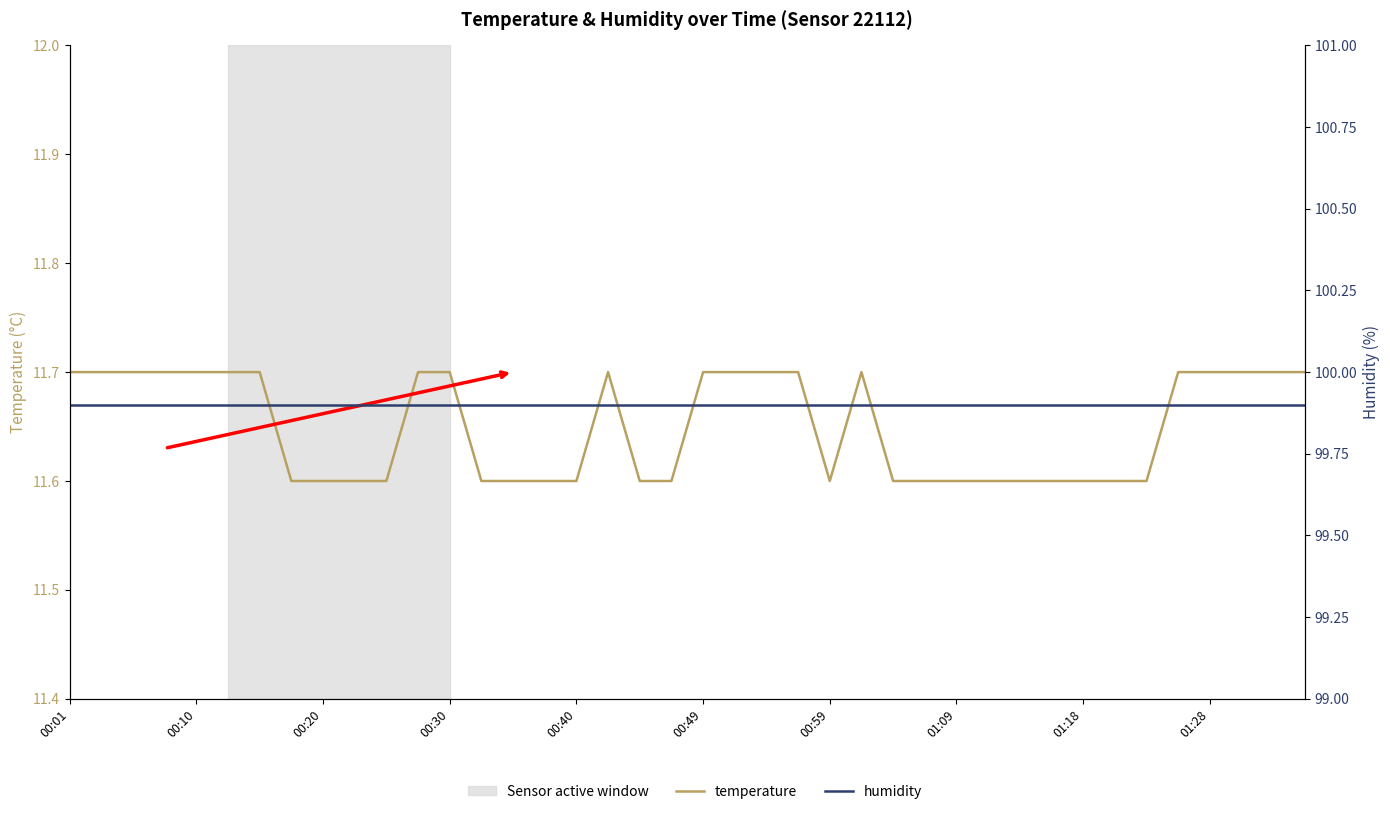

What is the sum of all humidity values?

3996.0